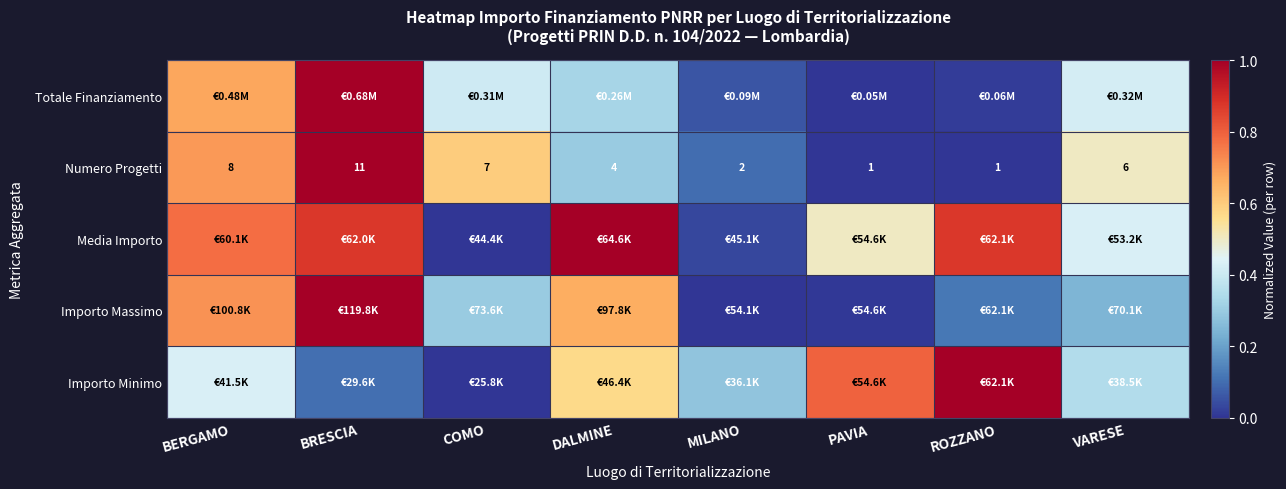

Which label corresponds to the largest value in the chart?

BRESCIA